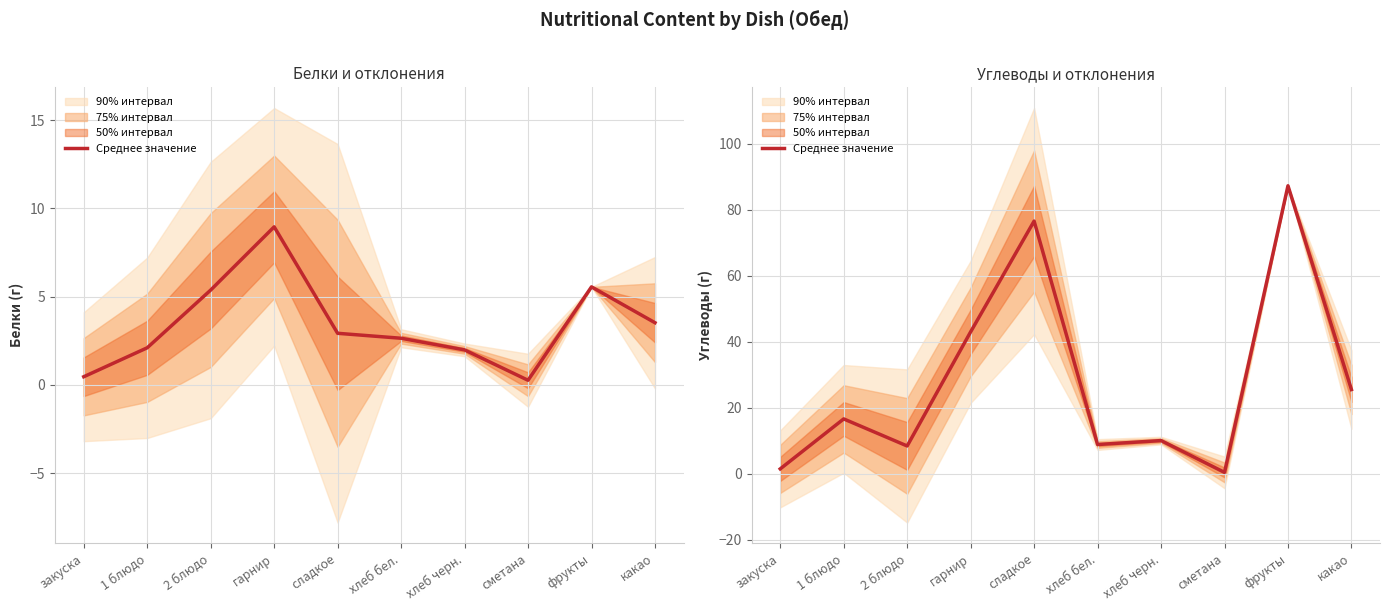

What is the label of the 9th point from the right?

1 блюдо